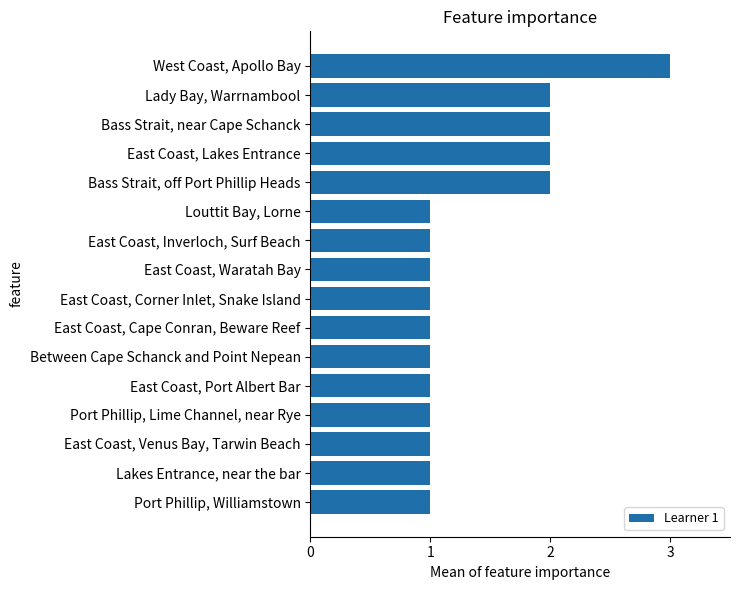

What is the sum of the values at Bass Strait, off Port Phillip Heads and West Coast, Apollo Bay?

5